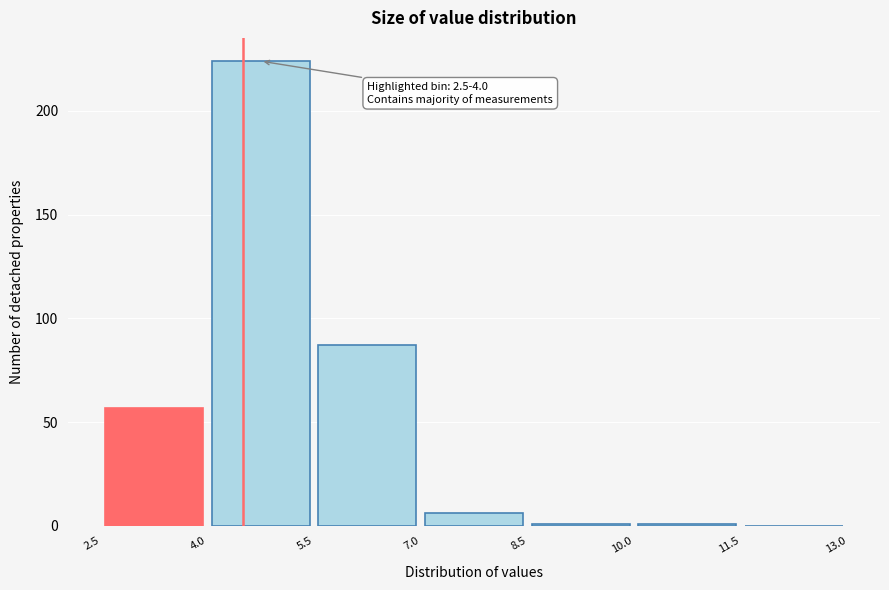

Which range on the x-axis has the tallest bar?

4.0 to 5.5